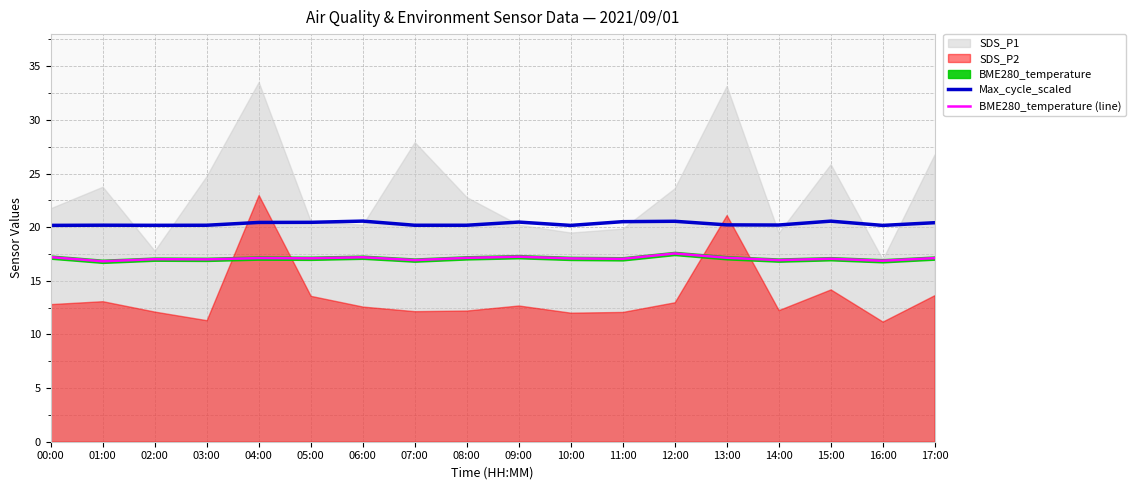

In Max_cycle_scaled, how many points are higher than both neighbors (excluding endpoints)?

5